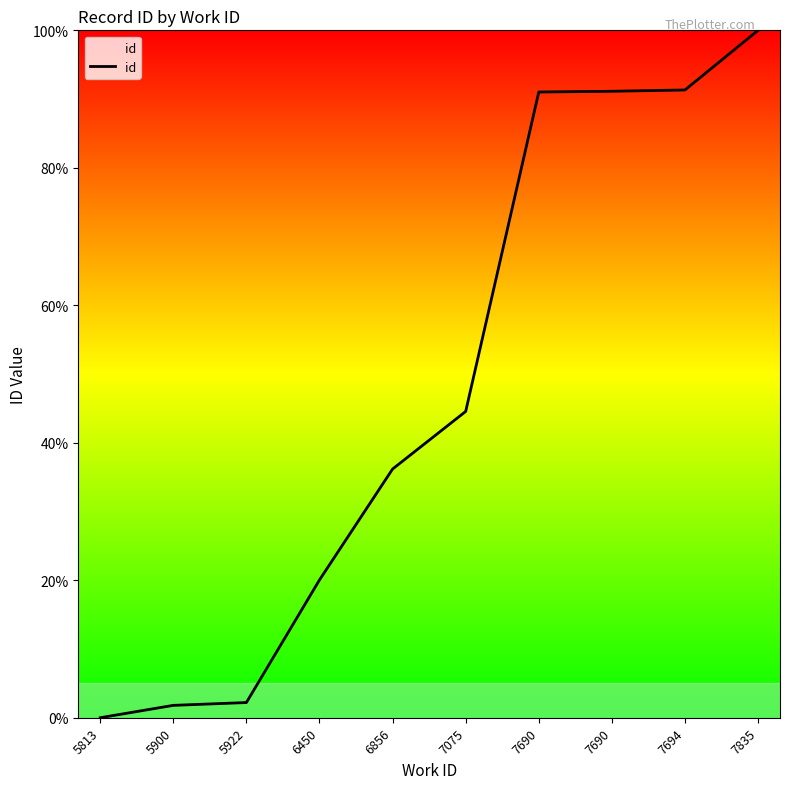

Reading left to right, list all the values displayed in this chart.

0.0	1.8	2.2	20.0	36.2	44.6	91.0	91.1	91.3	100.0